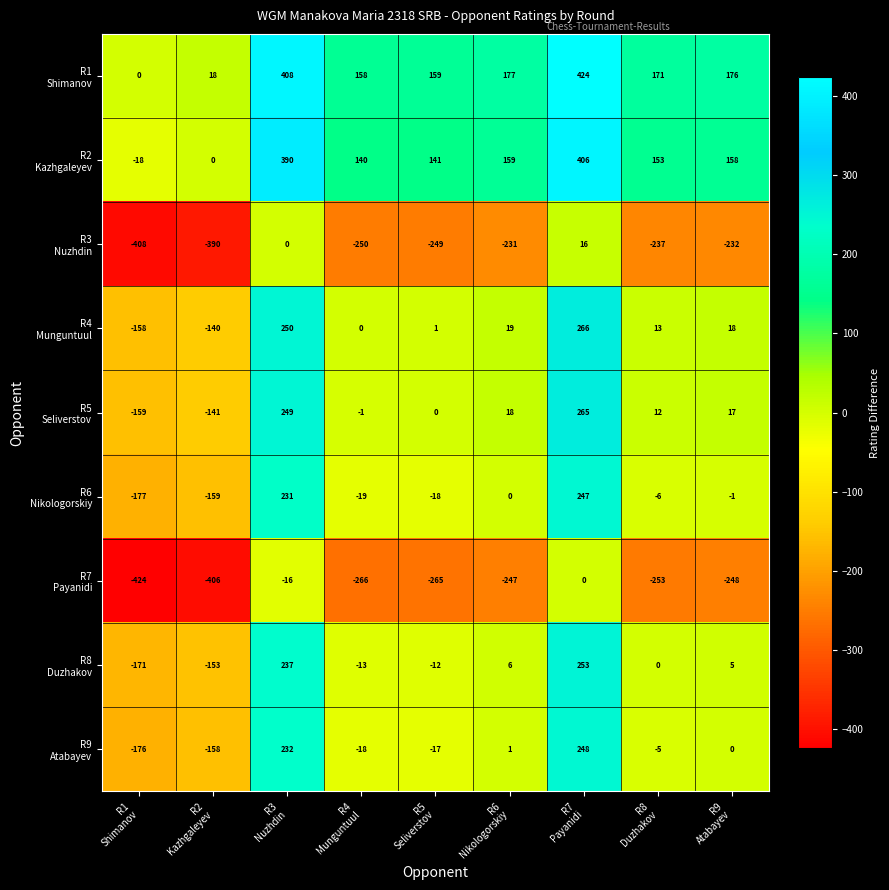

What is the smallest value displayed?

-424